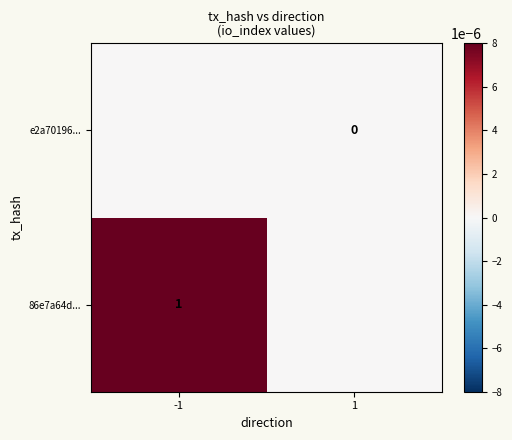

Is it true that 86e7a64d... equals 1 at -1?

True